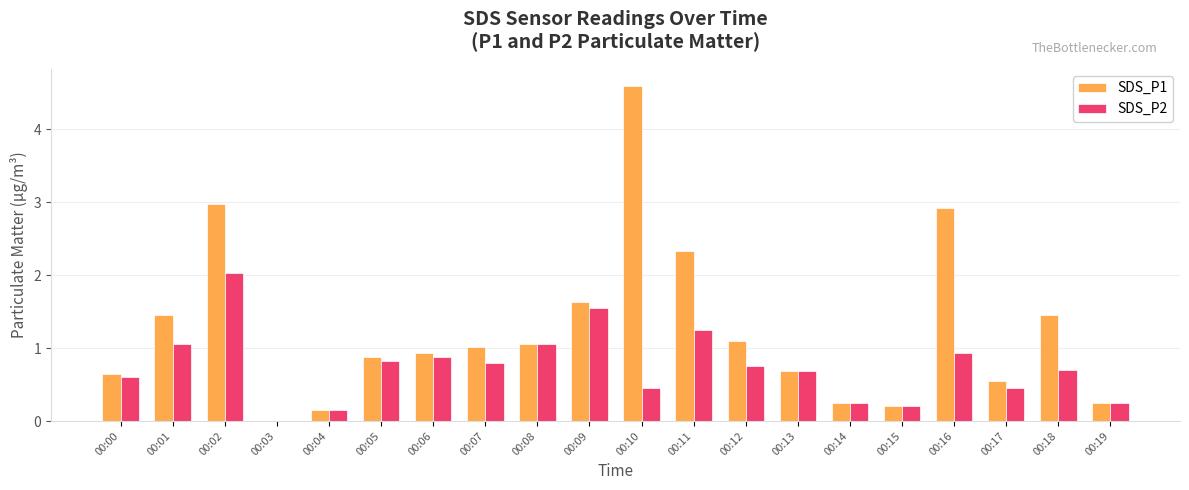

At which category does the chart reach its peak across all series?

00:10